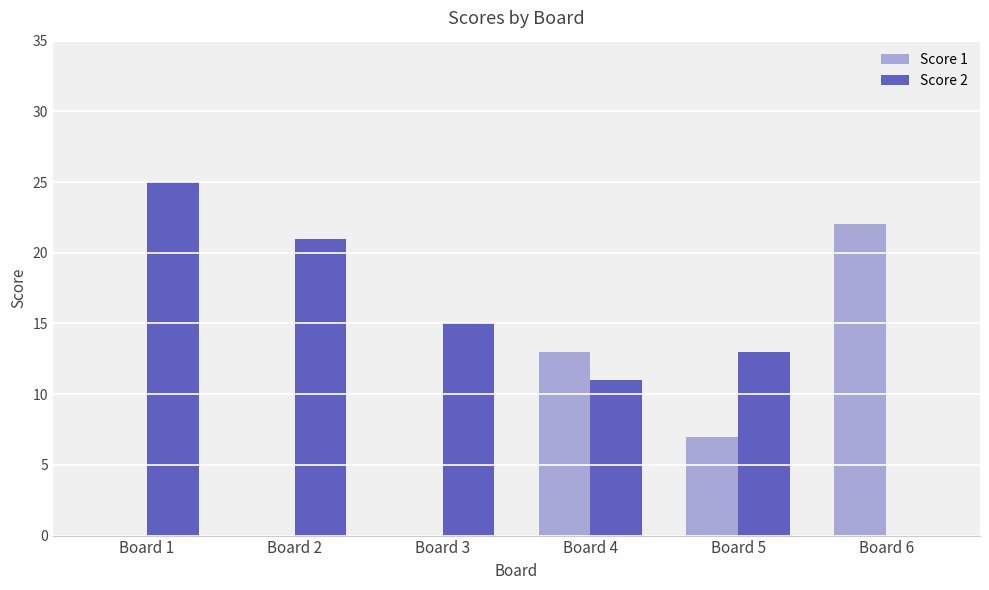

Is the value of Score 2 at Board 2 greater than the value of Score 1 at Board 3?

Yes